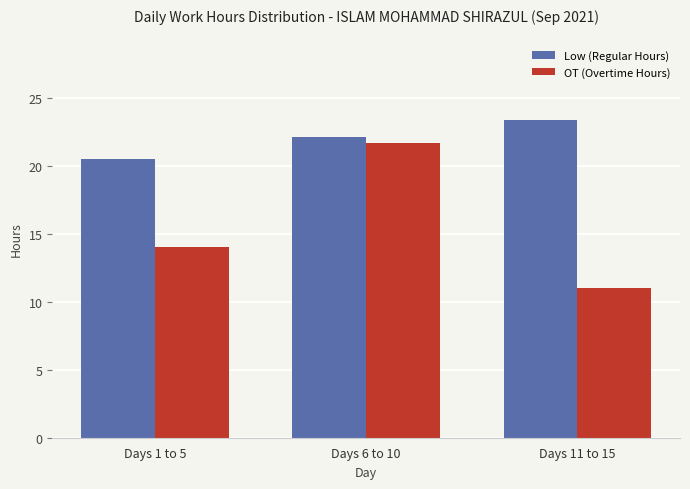

The OT (Overtime Hours) series shows 14.0 at Days 1 to 5. True or false?

True